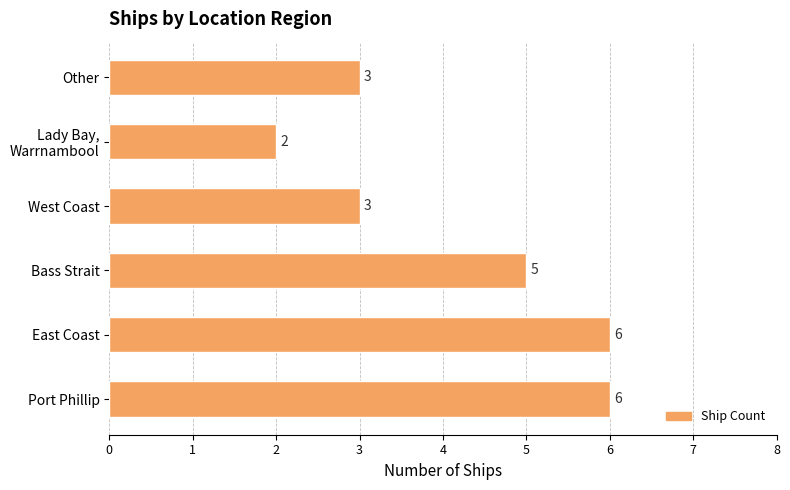

True or false: the data shows 5 at Bass Strait.

True